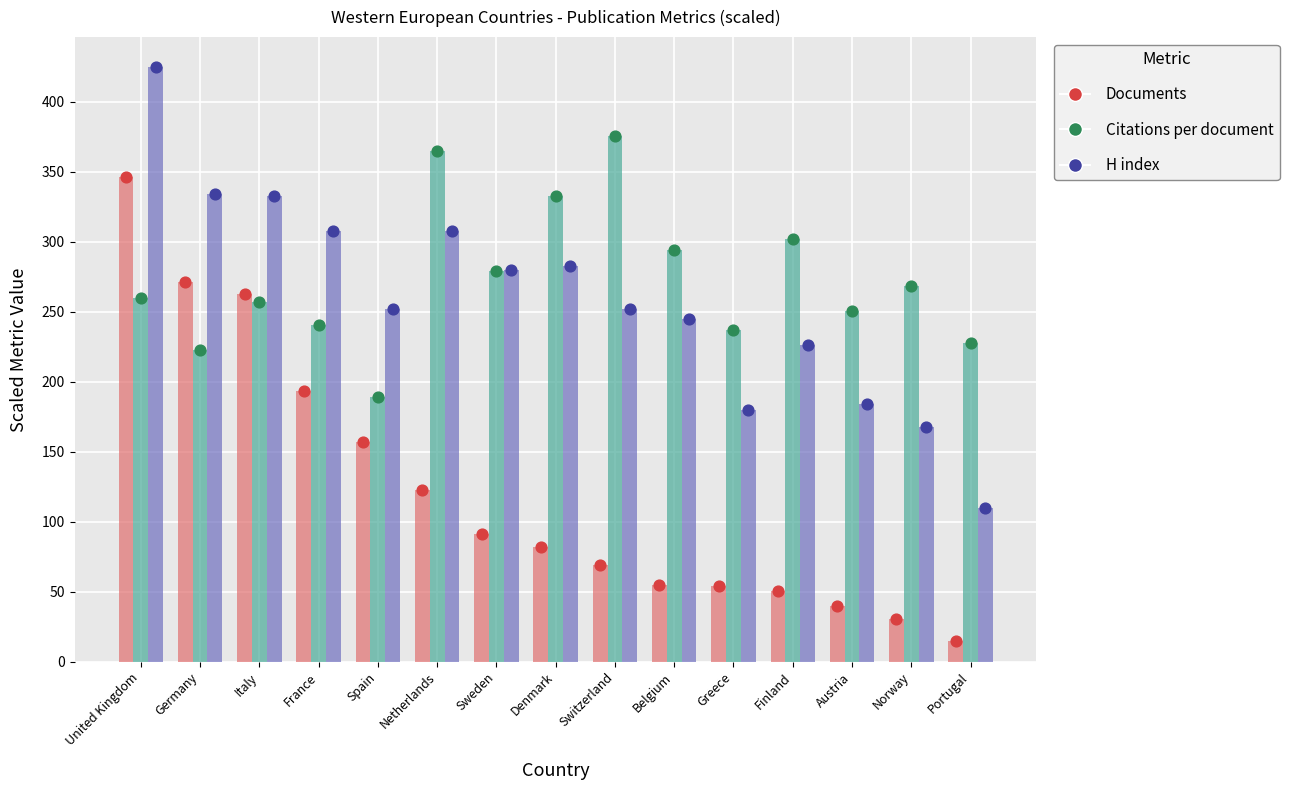

Which series contains the lowest Y value?

Documents